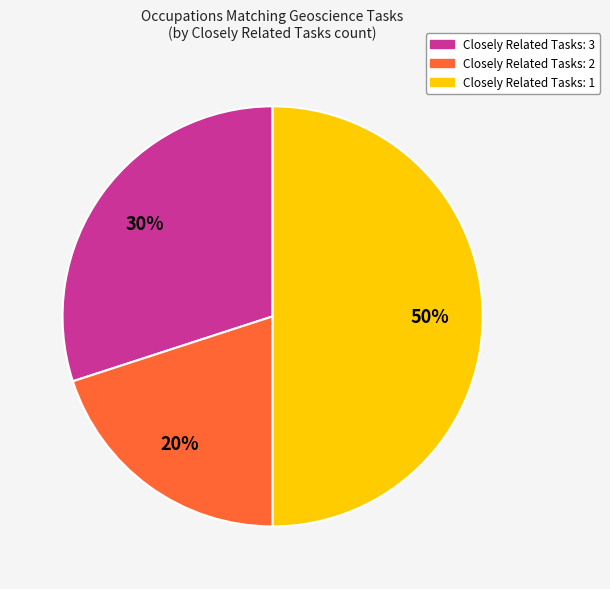

To the nearest percent, what is the average slice percentage?

33%